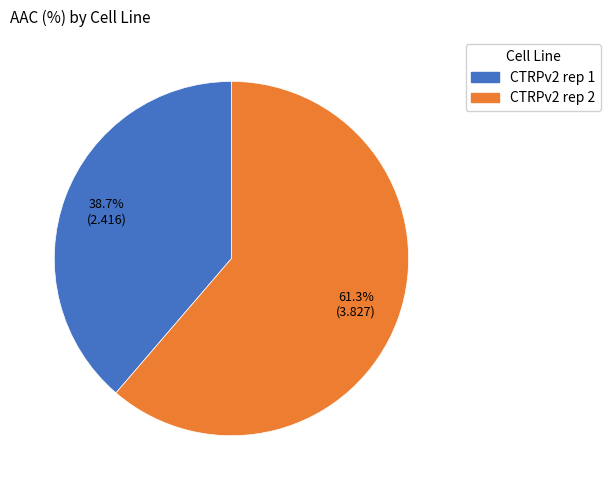

What is the smallest slice in the pie chart?

CTRPv2 rep 1